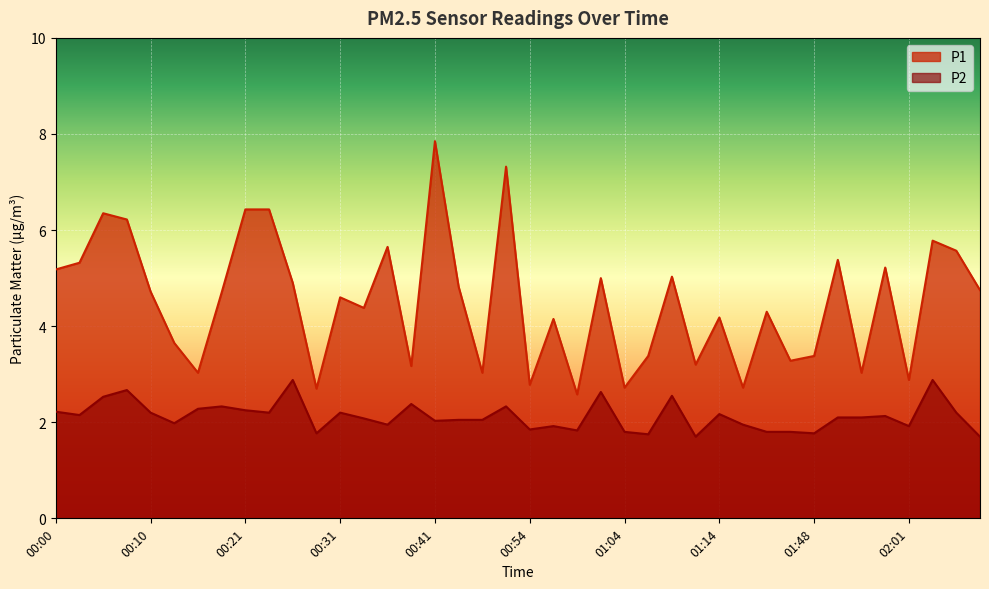

True or false: P1 and P2 cross at least once.

False